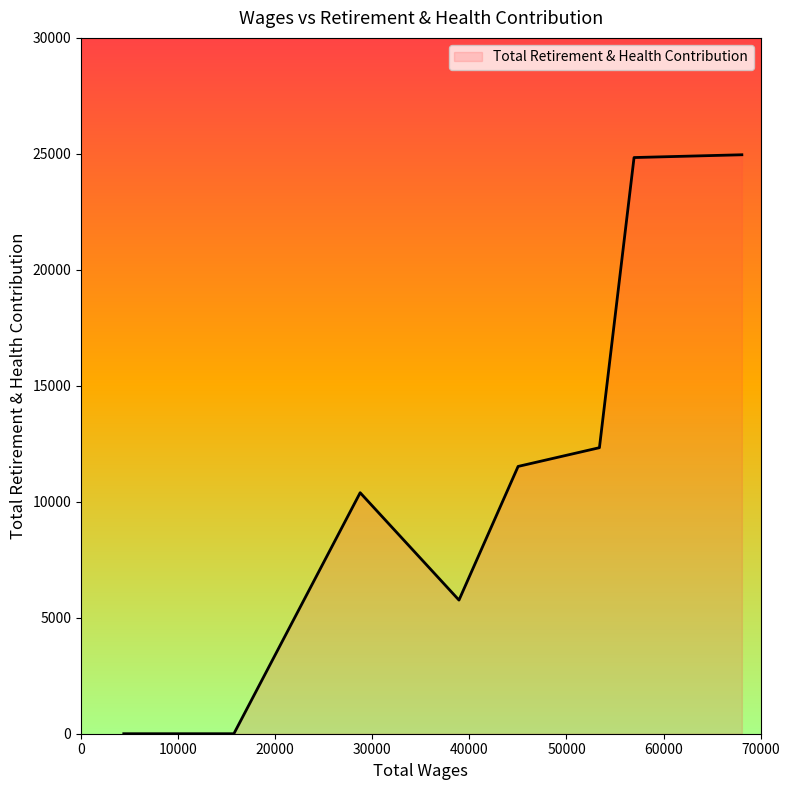

What is the sum of all values?

89810